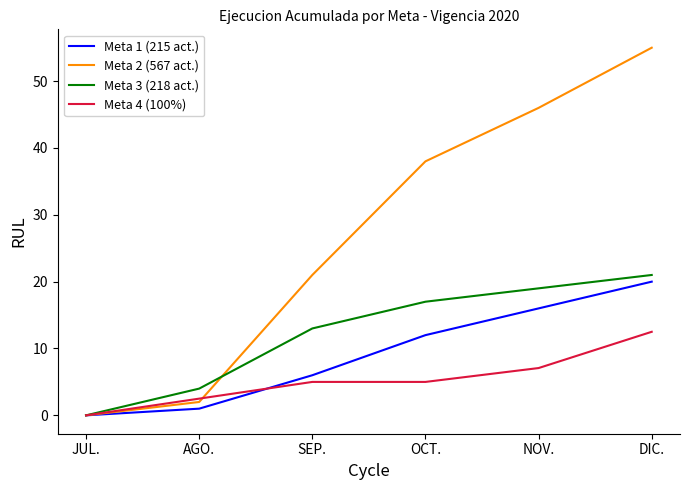

What is the highest value of the Meta 3 (218 act.) series?

21.0